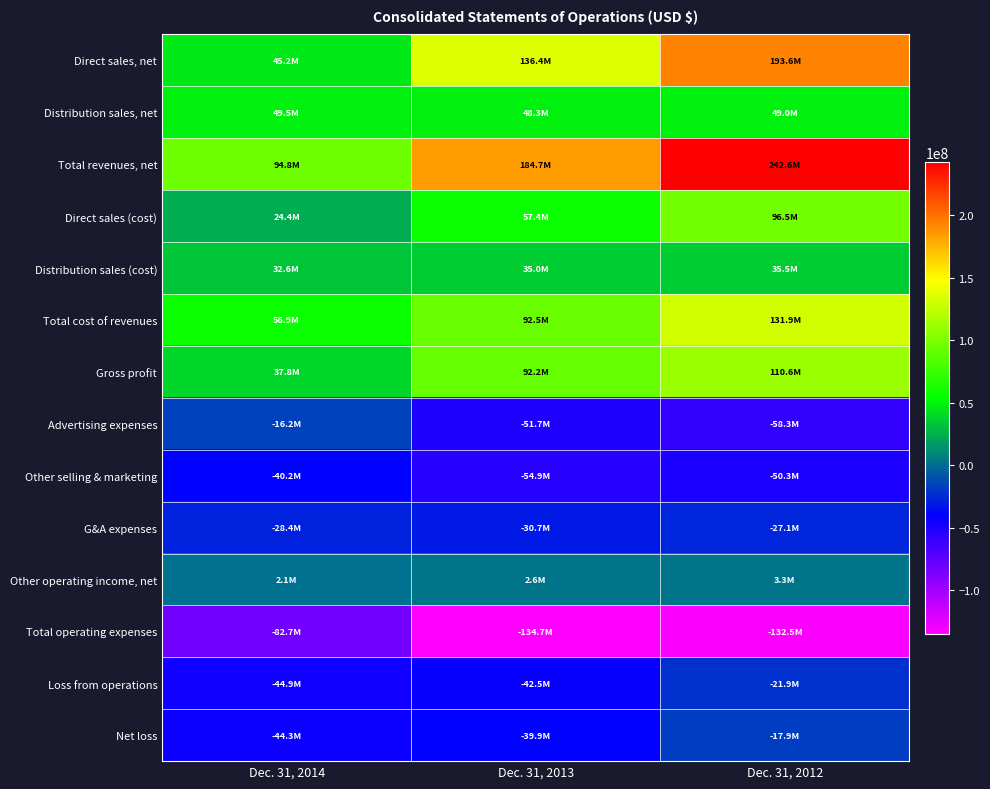

Count the number of data series in this chart.

14